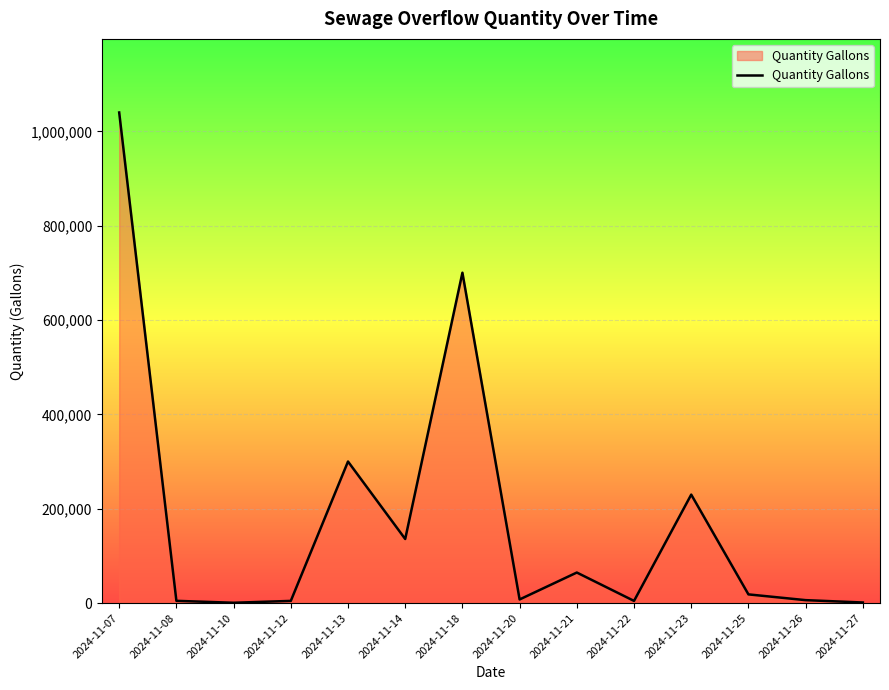

What is the sum of the values at 2024-11-27 and 2024-11-22?

5851